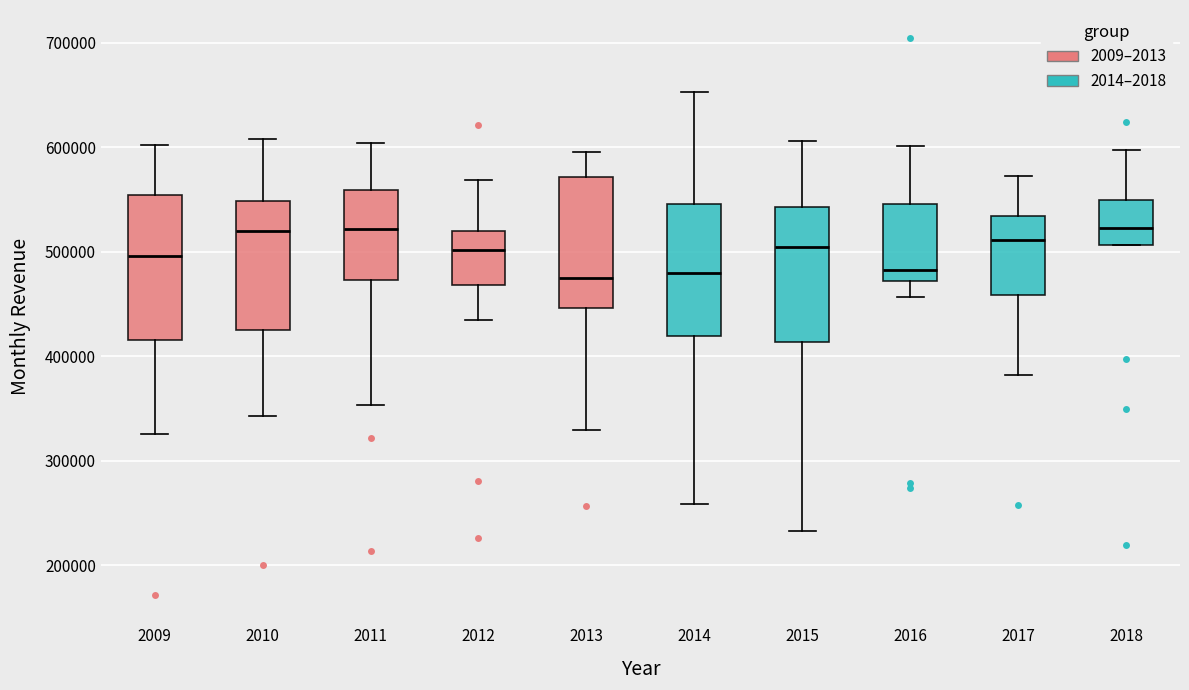

Reading left to right, transcribe this box plot: for each box, give where its median line is, the range the box spans, and where its two whiskers end, as read against the y-axis. The values are not printed on the chart, so give them approximately, as read against the axis.

2009: median 500000, box 420000 to 550000, whiskers 330000 to 600000
2010: median 520000, box 430000 to 550000, whiskers 340000 to 610000
2011: median 520000, box 470000 to 560000, whiskers 350000 to 600000
2012: median 500000, box 470000 to 520000, whiskers 430000 to 570000
2013: median 470000, box 450000 to 570000, whiskers 330000 to 600000
2014: median 480000, box 420000 to 550000, whiskers 260000 to 650000
2015: median 500000, box 410000 to 540000, whiskers 230000 to 610000
2016: median 480000, box 470000 to 550000, whiskers 460000 to 600000
2017: median 510000, box 460000 to 530000, whiskers 380000 to 570000
2018: median 520000, box 510000 to 550000, whiskers 510000 to 600000